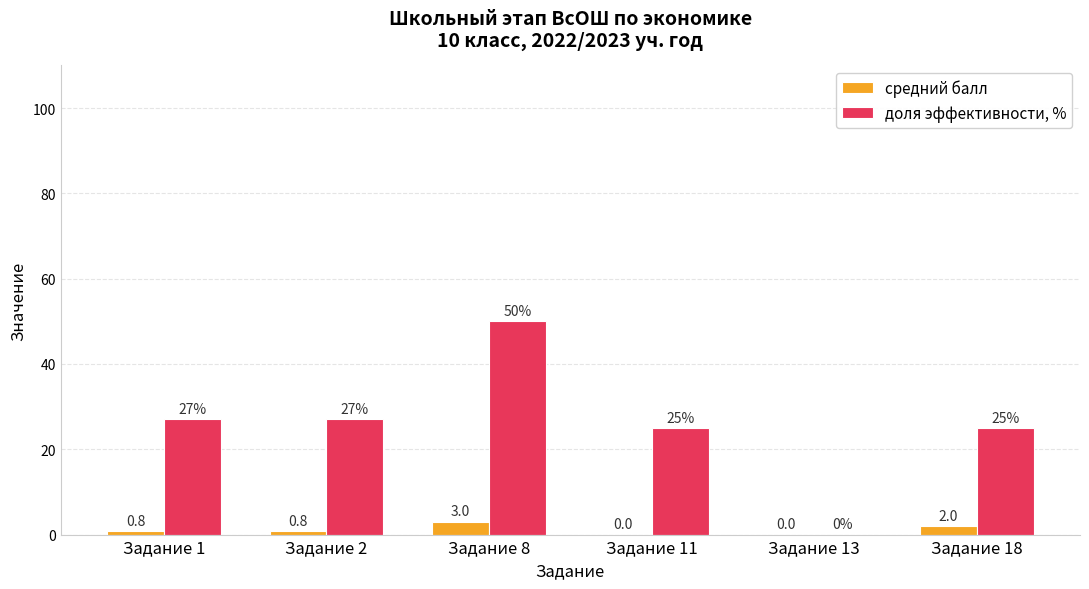

Which category has the highest value across all series?

Задание 8